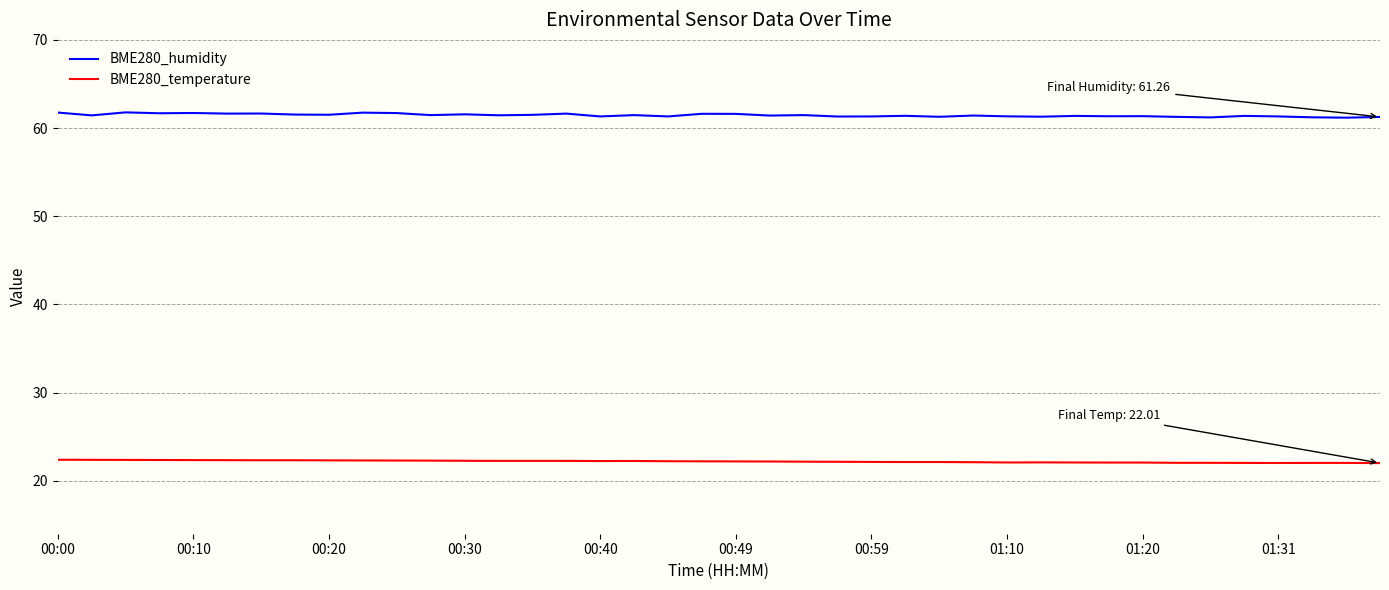

True or false: BME280_temperature and BME280_humidity intersect in this chart.

False